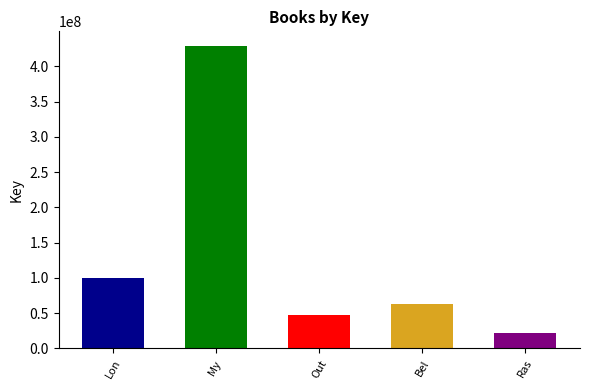

Between Rash and Long Way Down, which is larger?

Long Way Down